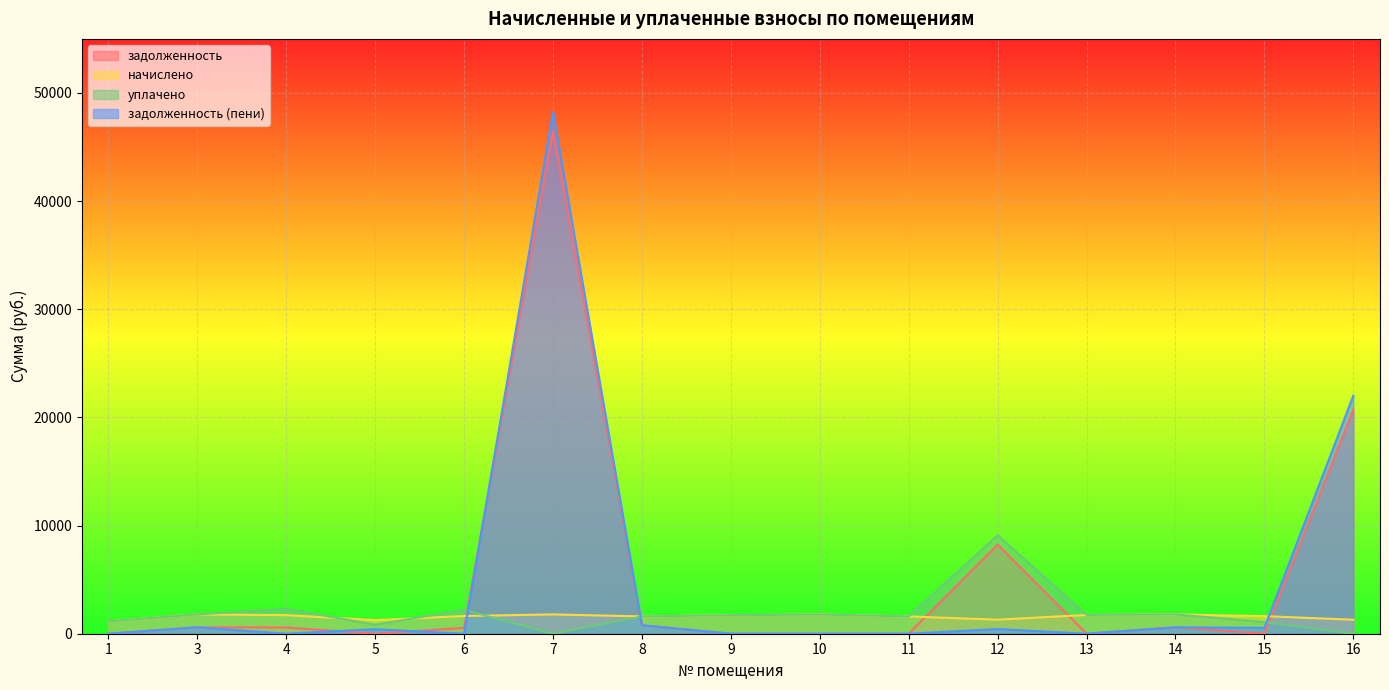

At which label does задолженность (пени) reach its peak?

7